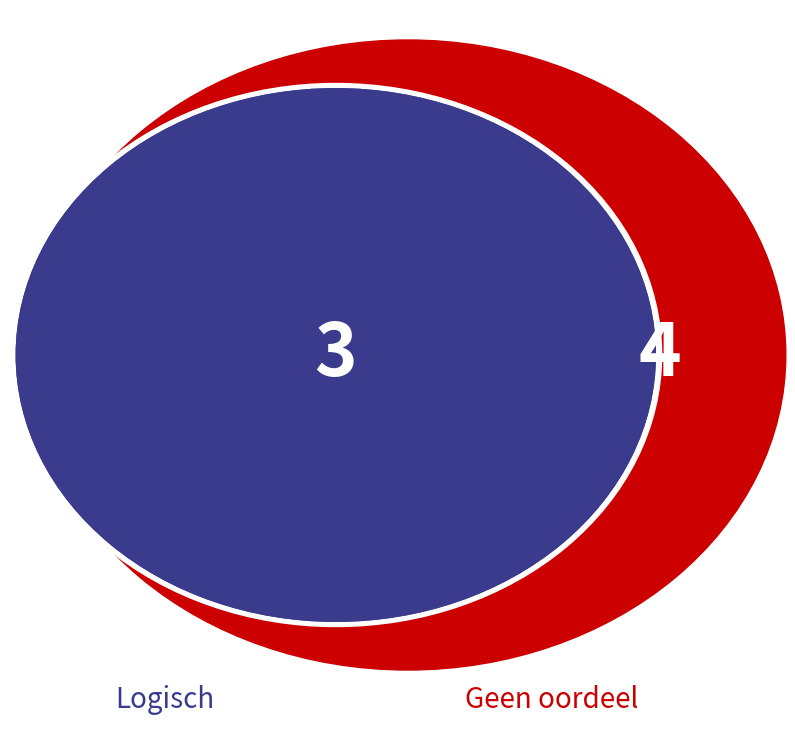

To the nearest percent, what percentage of the pie is Logisch?

43%